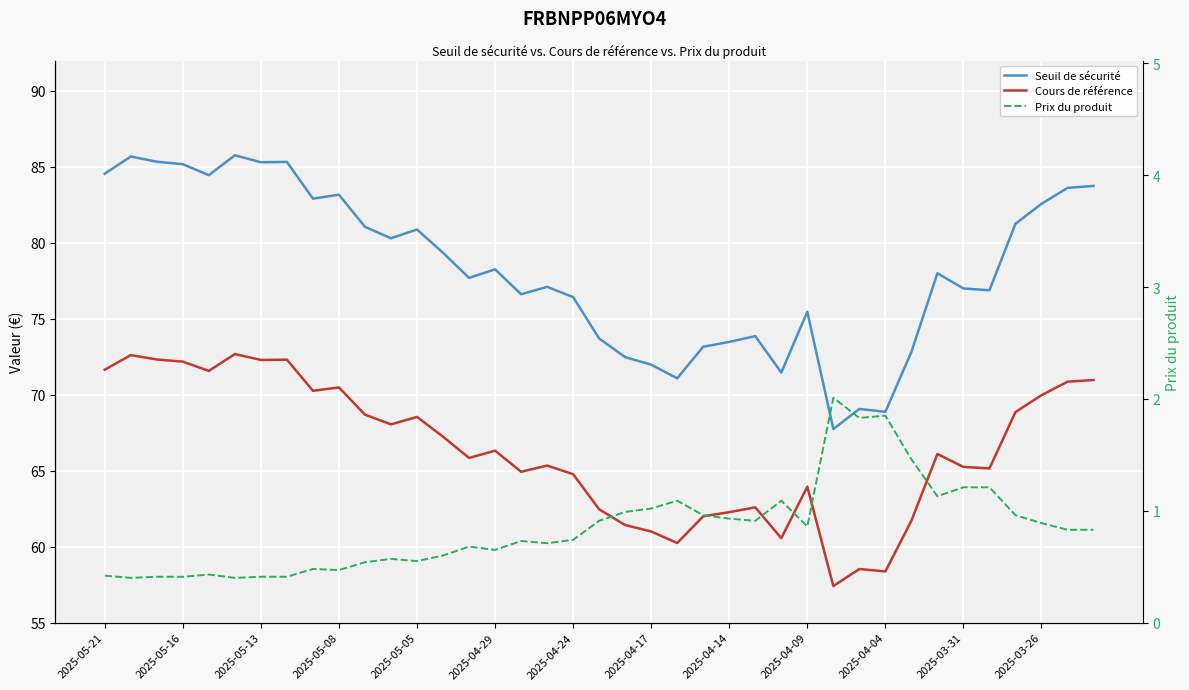

Reading left to right, what are all the values shown in this chart?

Seuil de sécurité: 84.5	85.7	85.3	85.2	84.5	85.8	85.3	85.3	82.9	83.2	81.1	80.3	80.9	79.3	77.7	78.3	76.6	77.1	76.4	73.7	72.5	72.0	71.1	73.2	73.5	73.9	71.5	75.5	67.7	69.1	68.9	72.8	78.0	77.0	76.9	81.3	82.6	83.6	83.7
Cours de référence: 71.7	72.6	72.3	72.2	71.6	72.7	72.3	72.3	70.3	70.5	68.7	68.0	68.5	67.2	65.8	66.3	64.9	65.3	64.8	62.5	61.4	61.0	60.2	62.0	62.3	62.6	60.6	64.0	57.4	58.5	58.4	61.7	66.1	65.2	65.2	68.9	70.0	70.9	71.0
Prix du produit: 0.4	0.4	0.4	0.4	0.4	0.4	0.4	0.4	0.5	0.5	0.5	0.6	0.6	0.6	0.7	0.7	0.7	0.7	0.7	0.9	1.0	1.0	1.1	1.0	0.9	0.9	1.1	0.9	2.0	1.8	1.9	1.5	1.1	1.2	1.2	1.0	0.9	0.8	0.8